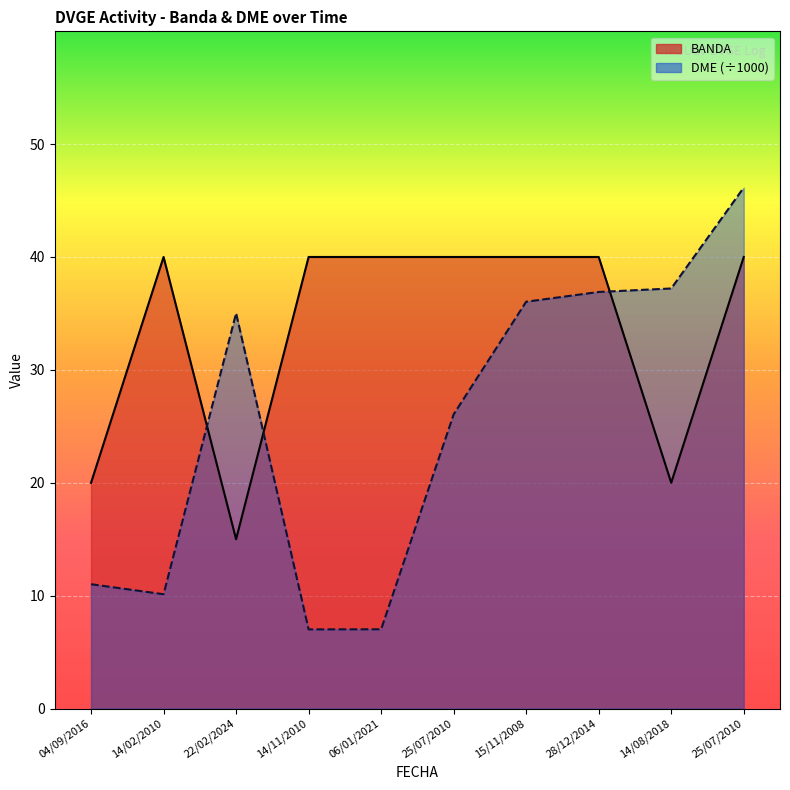

True or false: BANDA has more than 1 interior local peaks.

False